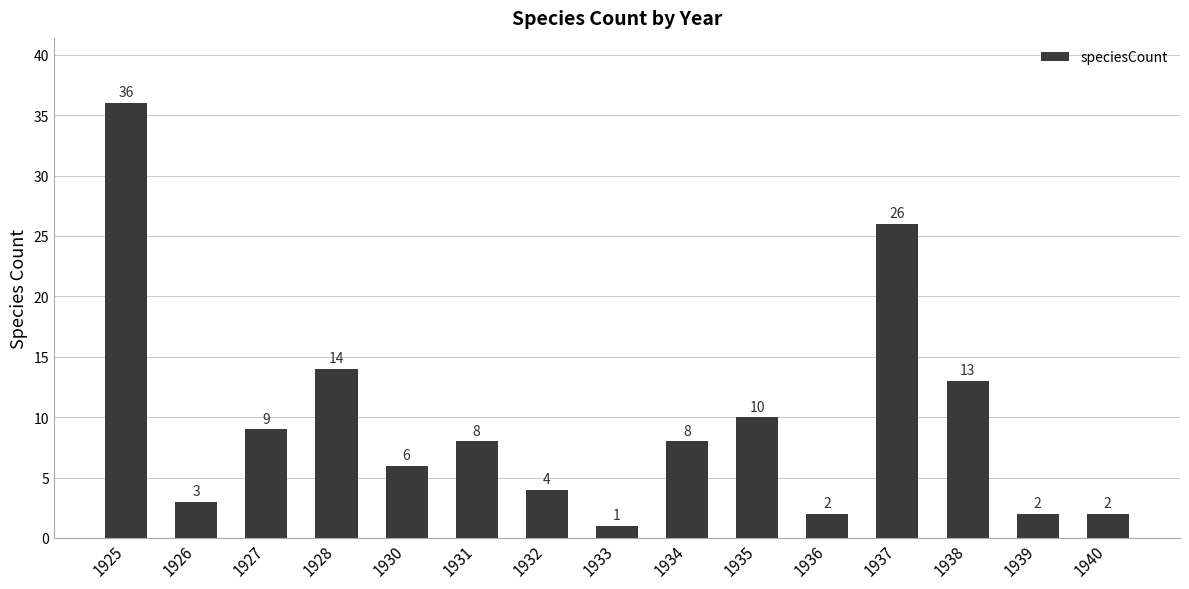

What is the value of the 2nd bar from the left?

3